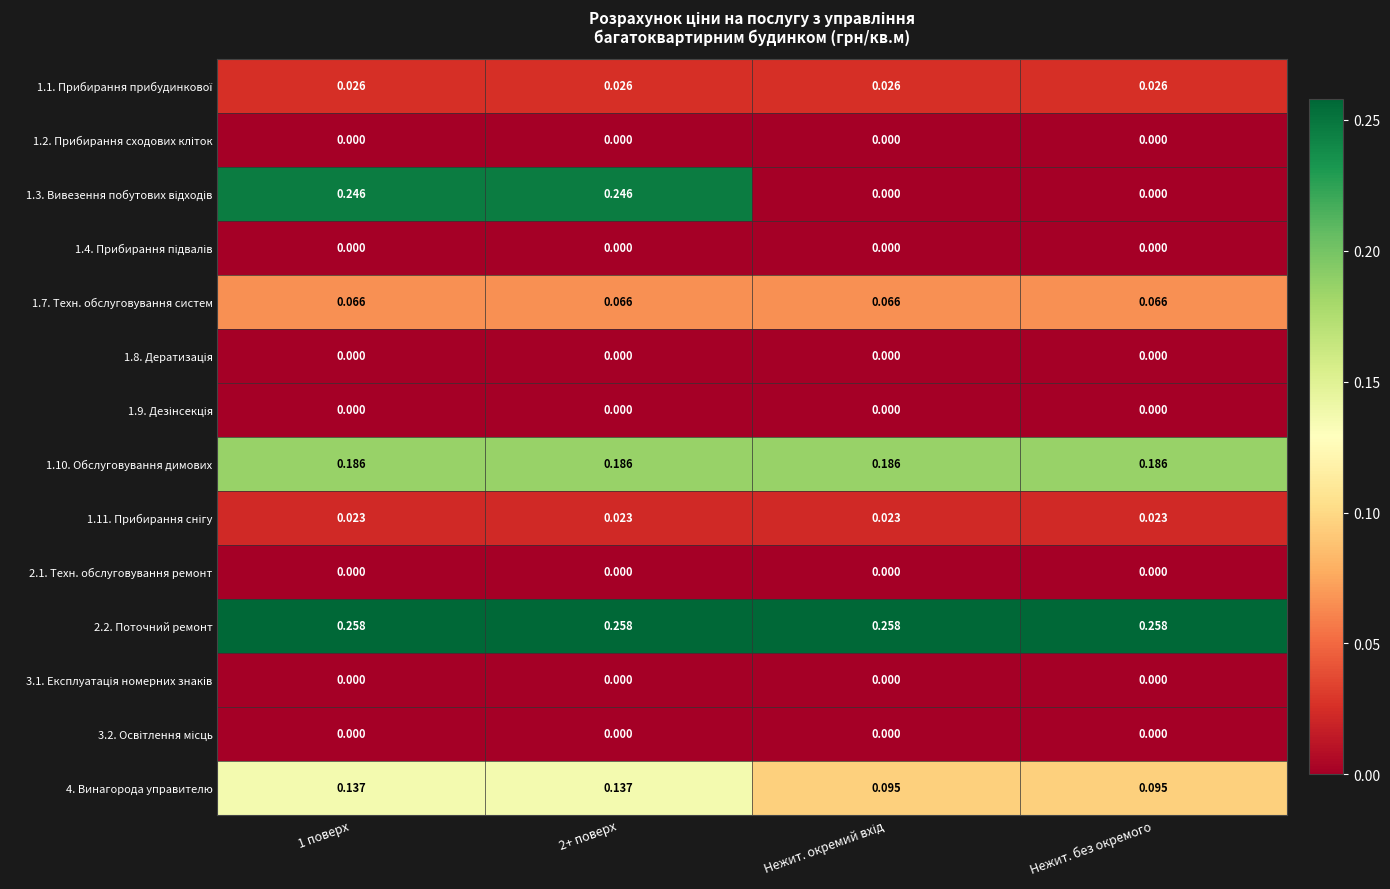

At Нежит. окремий вхід, list the series in order from largest to smallest.

2.2. Поточний ремонт, 1.10. Обслуговування димових, 4. Винагорода управителю, 1.7. Техн. обслуговування систем, 1.1. Прибирання прибудинкової, 1.11. Прибирання снігу, 1.2. Прибирання сходових кліток, 1.3. Вивезення побутових відходів, 1.4. Прибирання підвалів, 1.8. Дератизація, 1.9. Дезінсекція, 2.1. Техн. обслуговування ремонт, 3.1. Експлуатація номерних знаків, 3.2. Освітлення місць